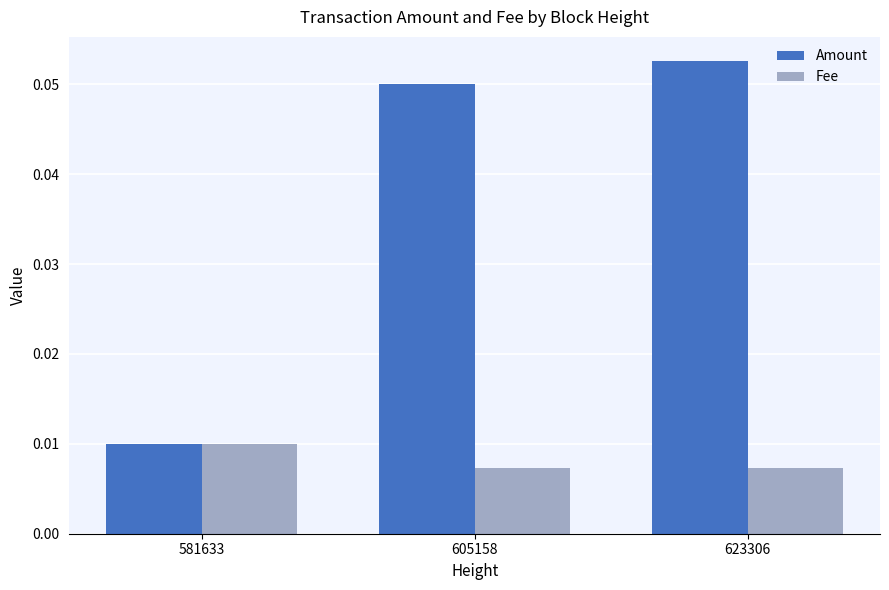

Between 581633 and 623306, which series saw the biggest shift?

Amount